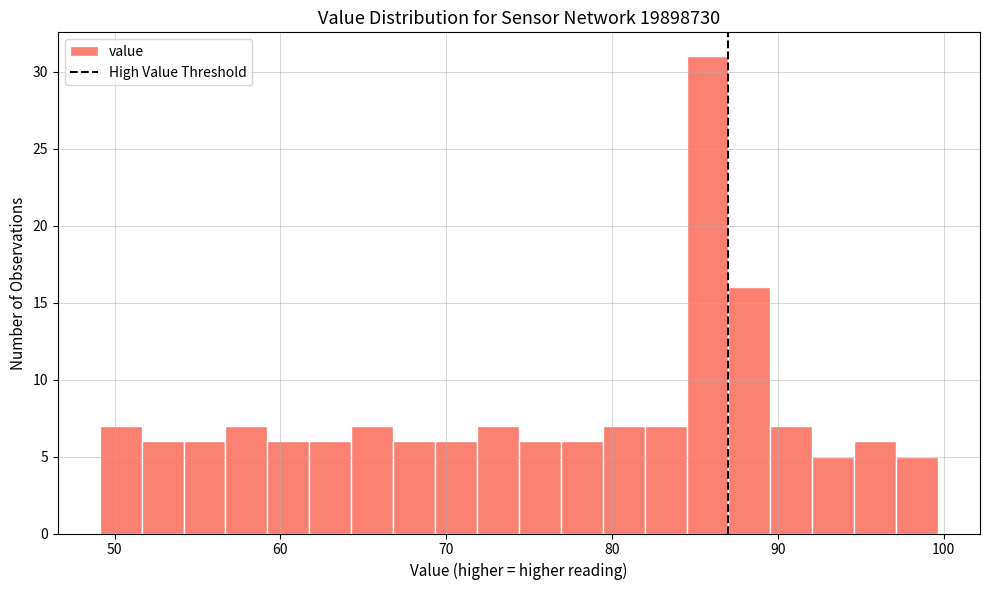

Around what value on the x-axis is the tallest bar? Give the approximate position of its centre, as read against the axis.

86